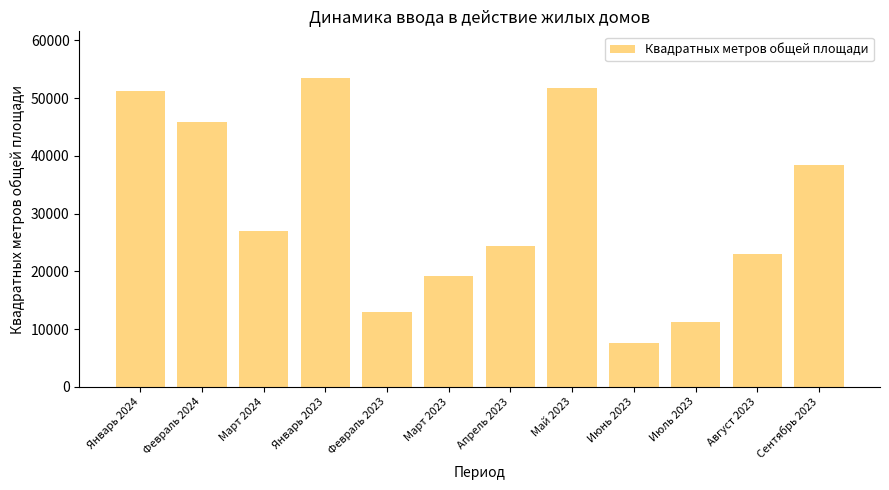

Rank the categories by value from lowest to highest.

Июнь 2023, Июль 2023, Февраль 2023, Март 2023, Август 2023, Апрель 2023, Март 2024, Сентябрь 2023, Февраль 2024, Январь 2024, Май 2023, Январь 2023